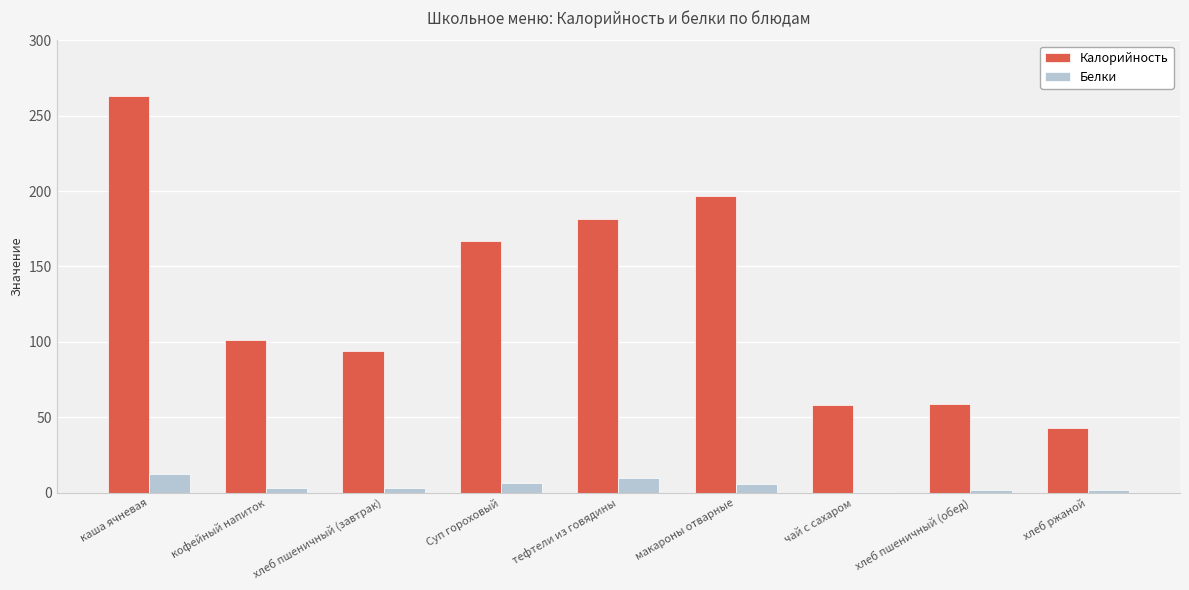

Which category has the highest value in the Калорийность series?

каша ячневая